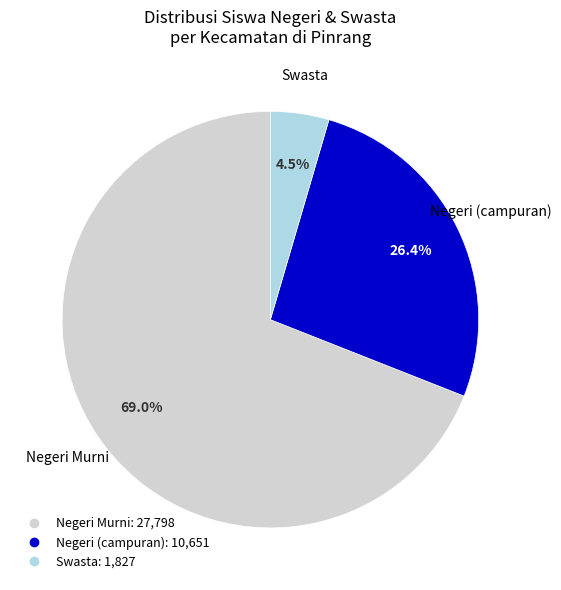

Does any single category account for the majority?

Yes